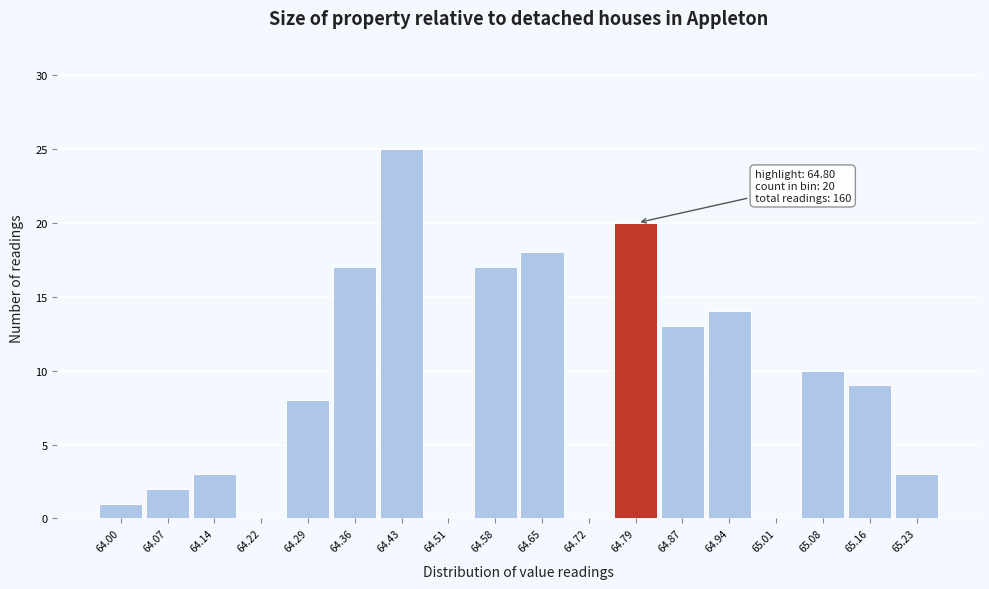

Reading left to right, extract all data points from this chart.

64.00=1	64.07=2	64.14=3	64.22=0	64.29=8	64.36=17	64.43=25	64.51=0	64.58=17	64.65=18	64.72=0	64.79=20	64.87=13	64.94=14	65.01=0	65.08=10	65.16=9	65.23=3